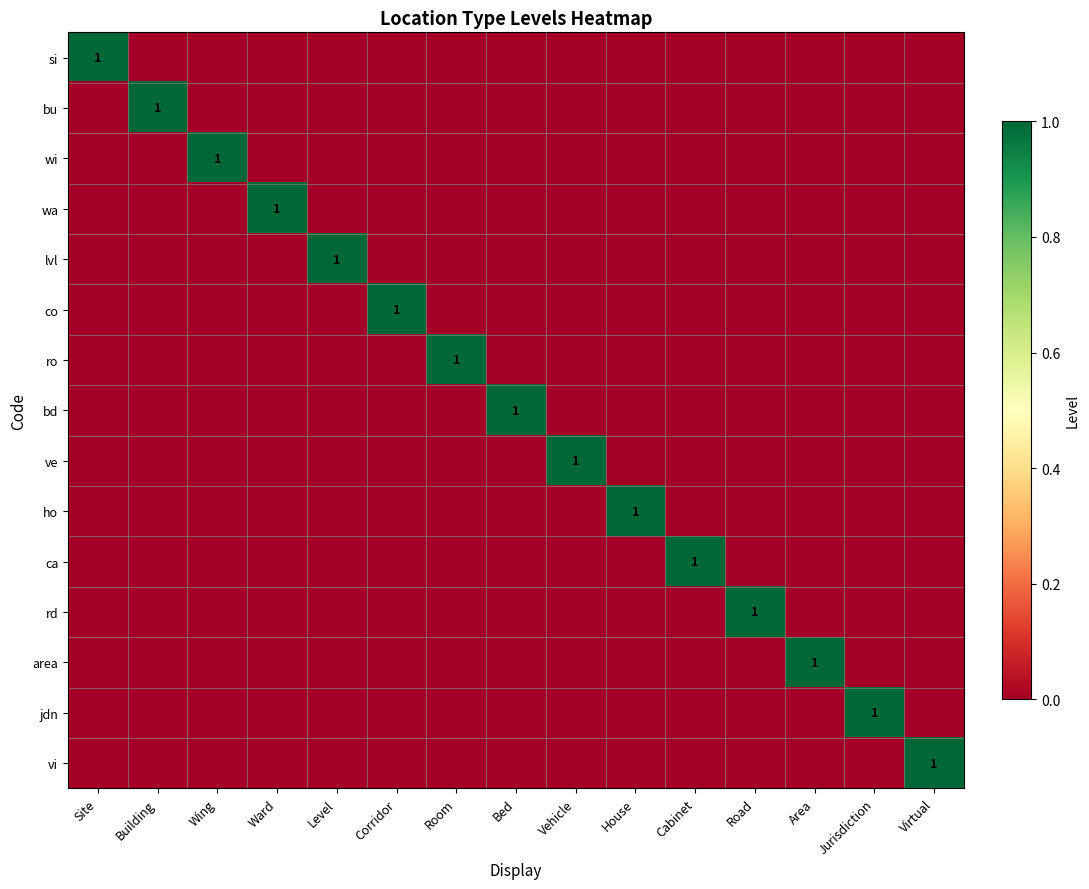

Which series changed the most between Building and Wing?

bu